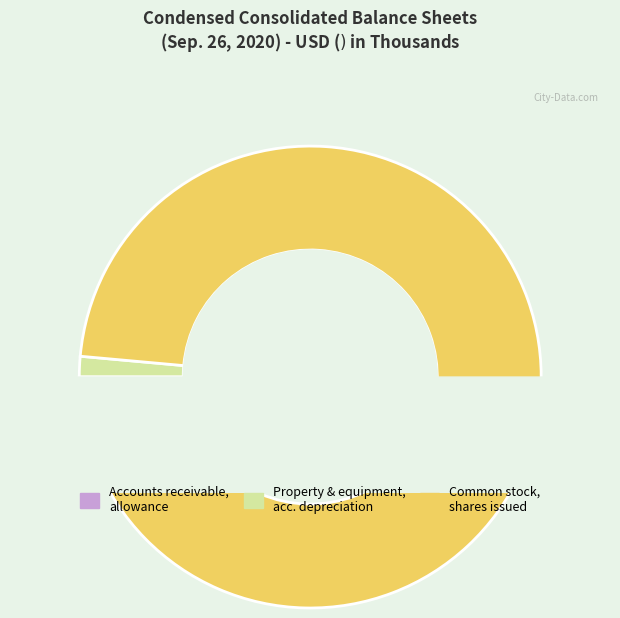

How many slices are in this pie chart?

3